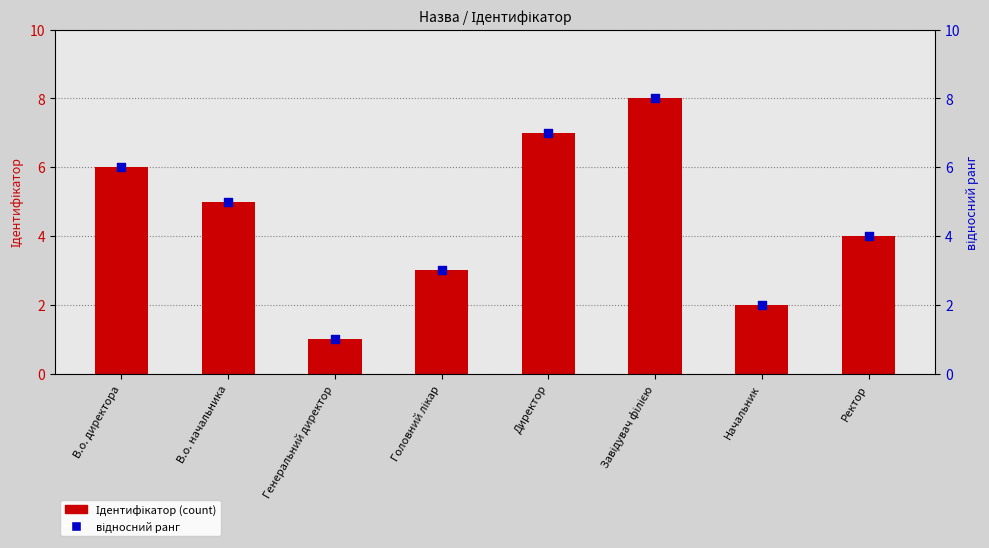

Which series contains the highest Y value?

Ідентифікатор